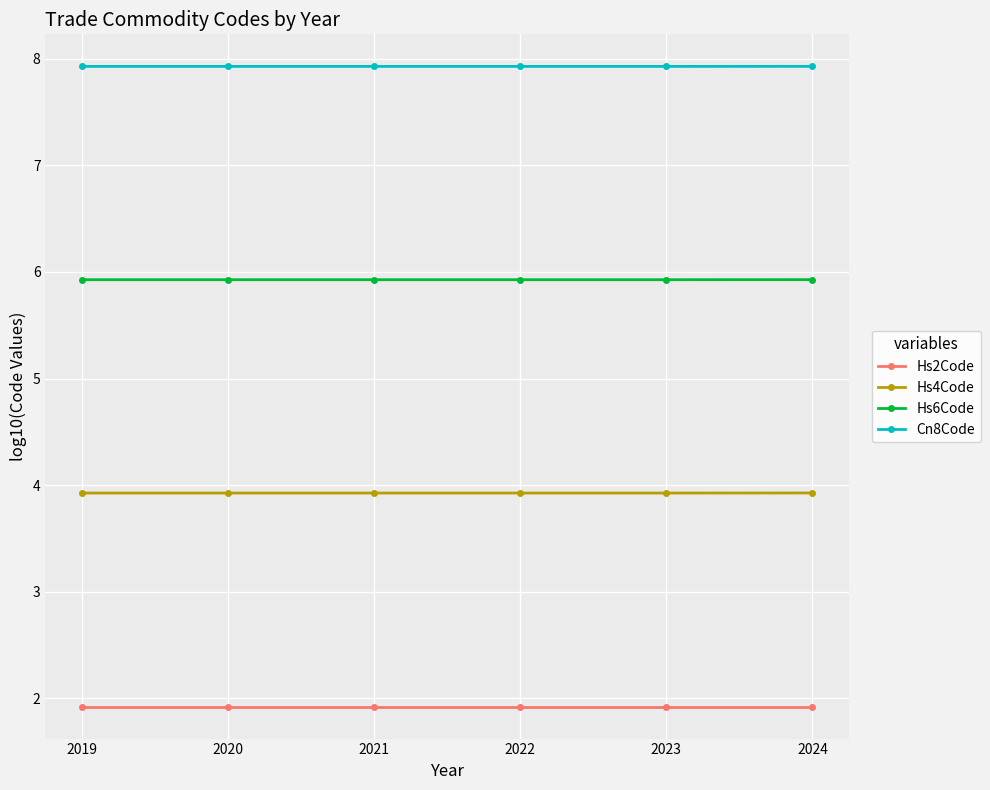

At 2021, list the series in order from largest to smallest.

Cn8Code, Hs6Code, Hs4Code, Hs2Code